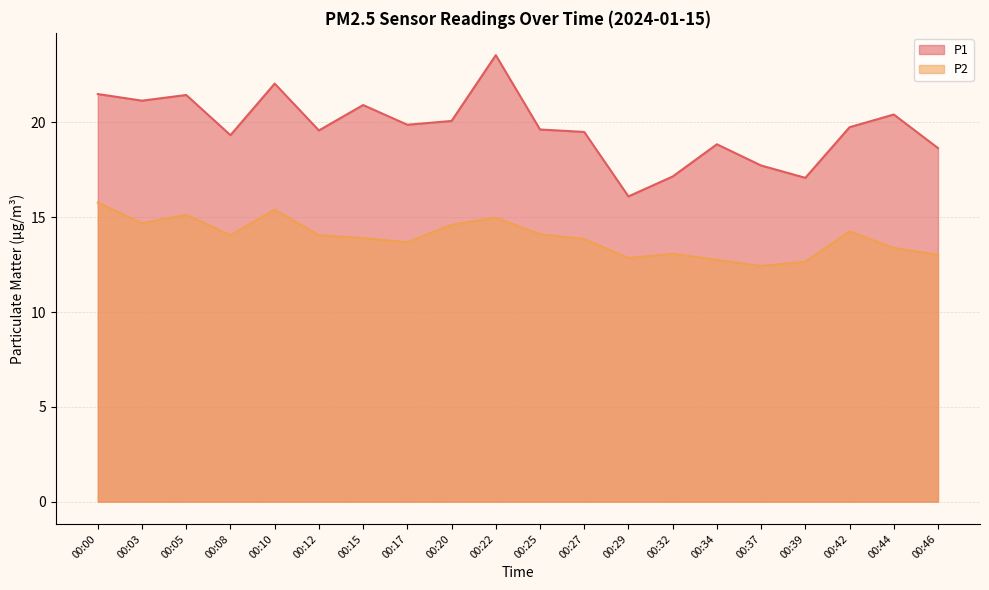

Rank the series by their average value, from lowest to highest.

P2, P1